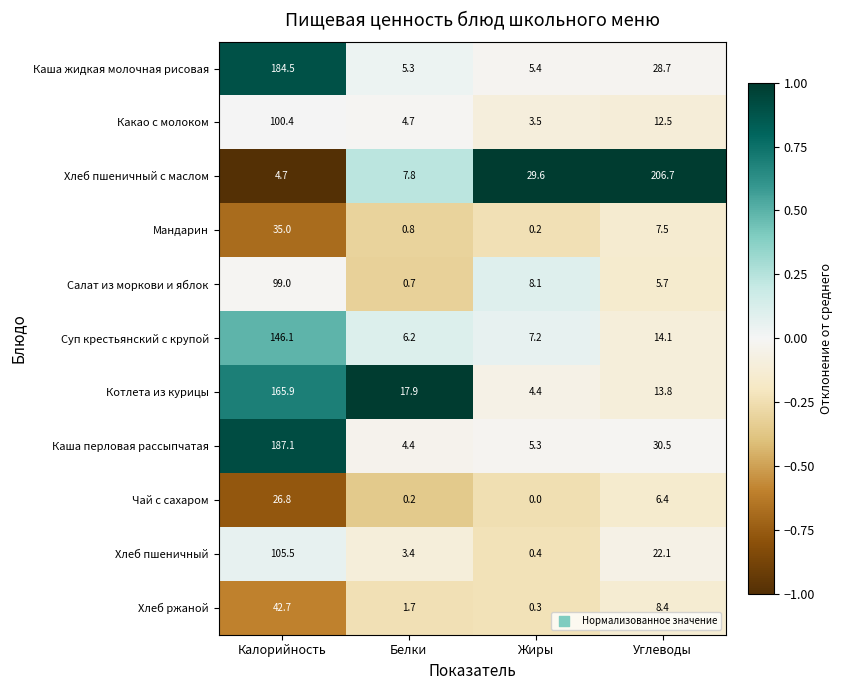

List the series in order of their peak value, lowest first.

Чай с сахаром, Мандарин, Хлеб ржаной, Салат из моркови и яблок, Какао с молоком, Хлеб пшеничный, Суп крестьянский с крупой, Котлета из курицы, Каша жидкая молочная рисовая, Каша перловая рассыпчатая, Хлеб пшеничный с маслом